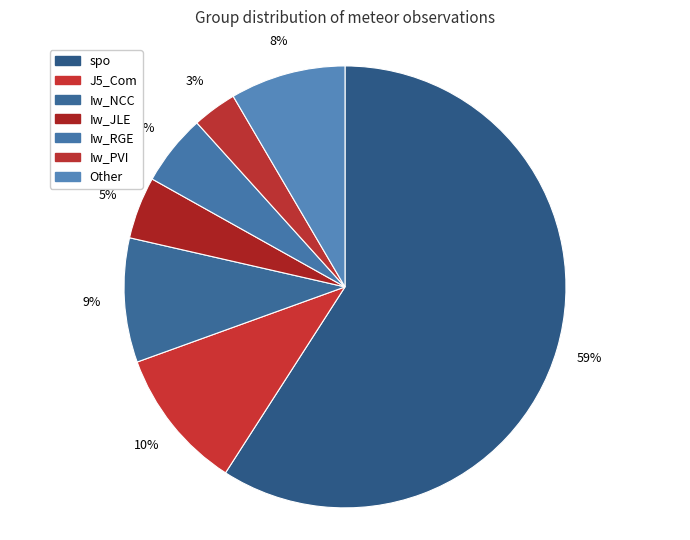

Combined, do spo and Other account for over 50%?

Yes